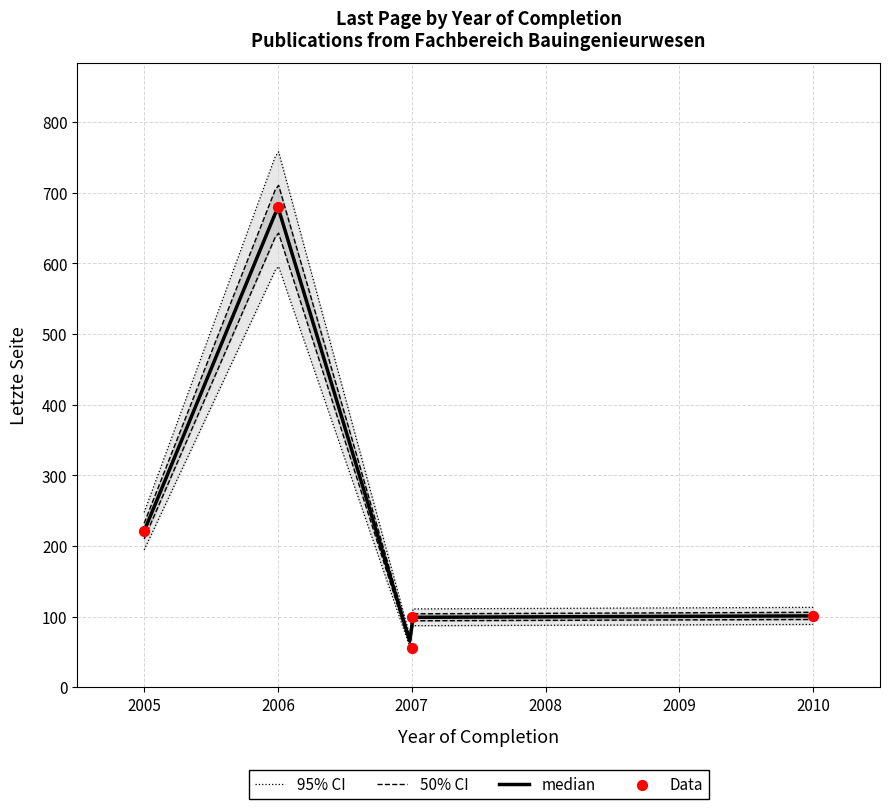

What is the ratio of the value at 2007 to the value at 2005?

0.3